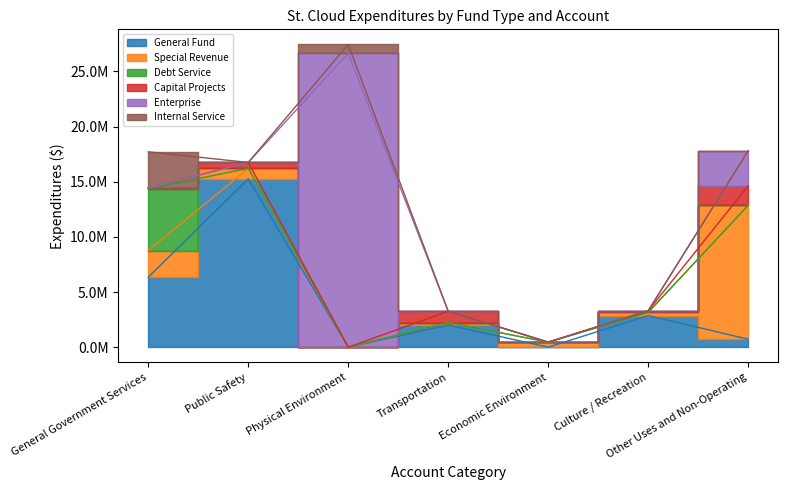

Is it true that Debt Service equals 2758498 at Culture / Recreation?

False